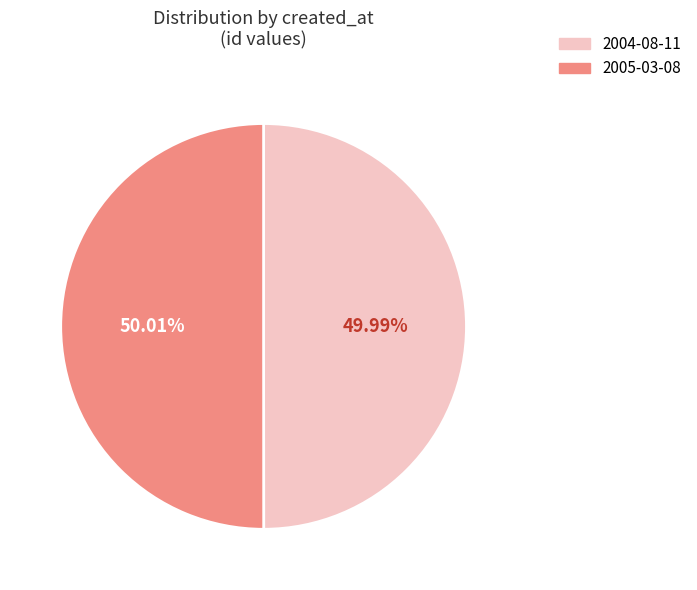

Approximately how many times larger is the value at 2004-08-11 compared to 2005-03-08?

1.0